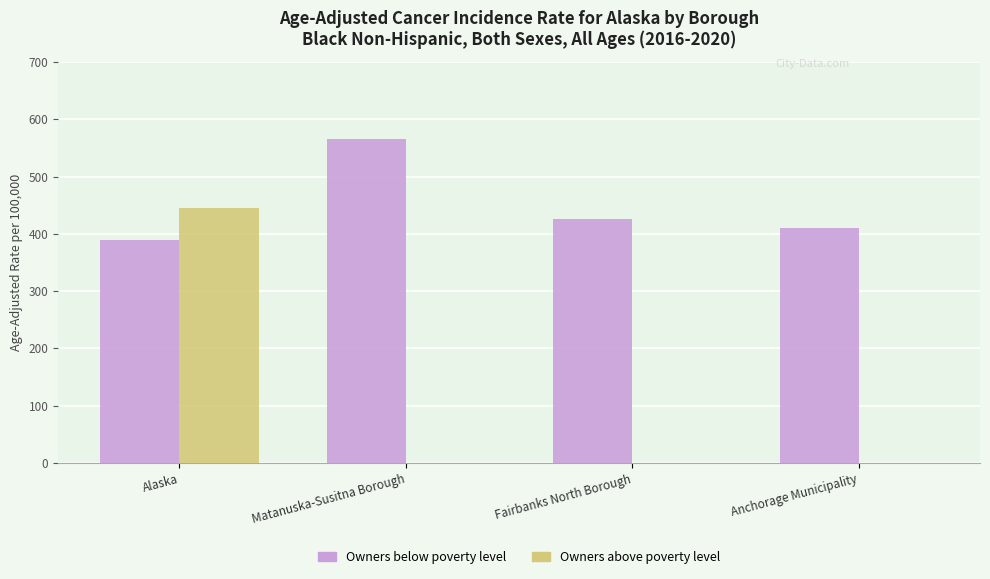

Is it true that Owners above poverty level equals 222.6 at Alaska?

False